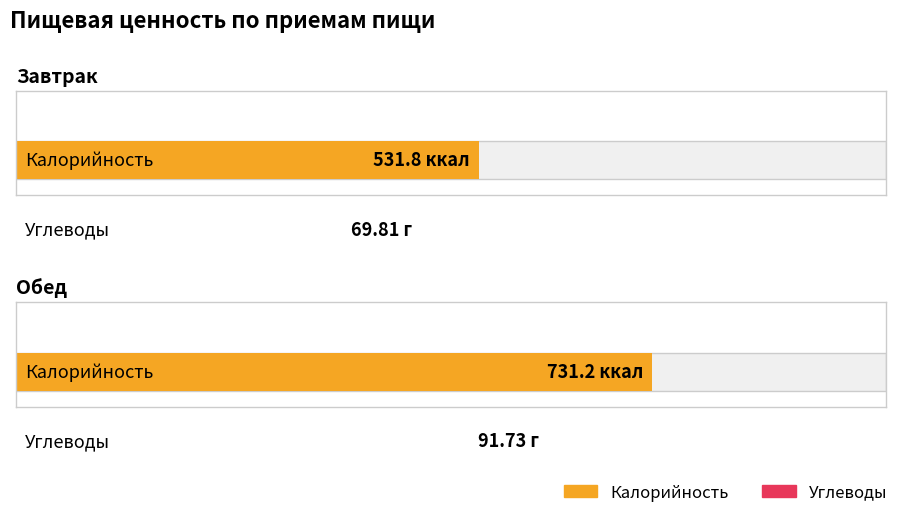

What position from the left is Обед?

2